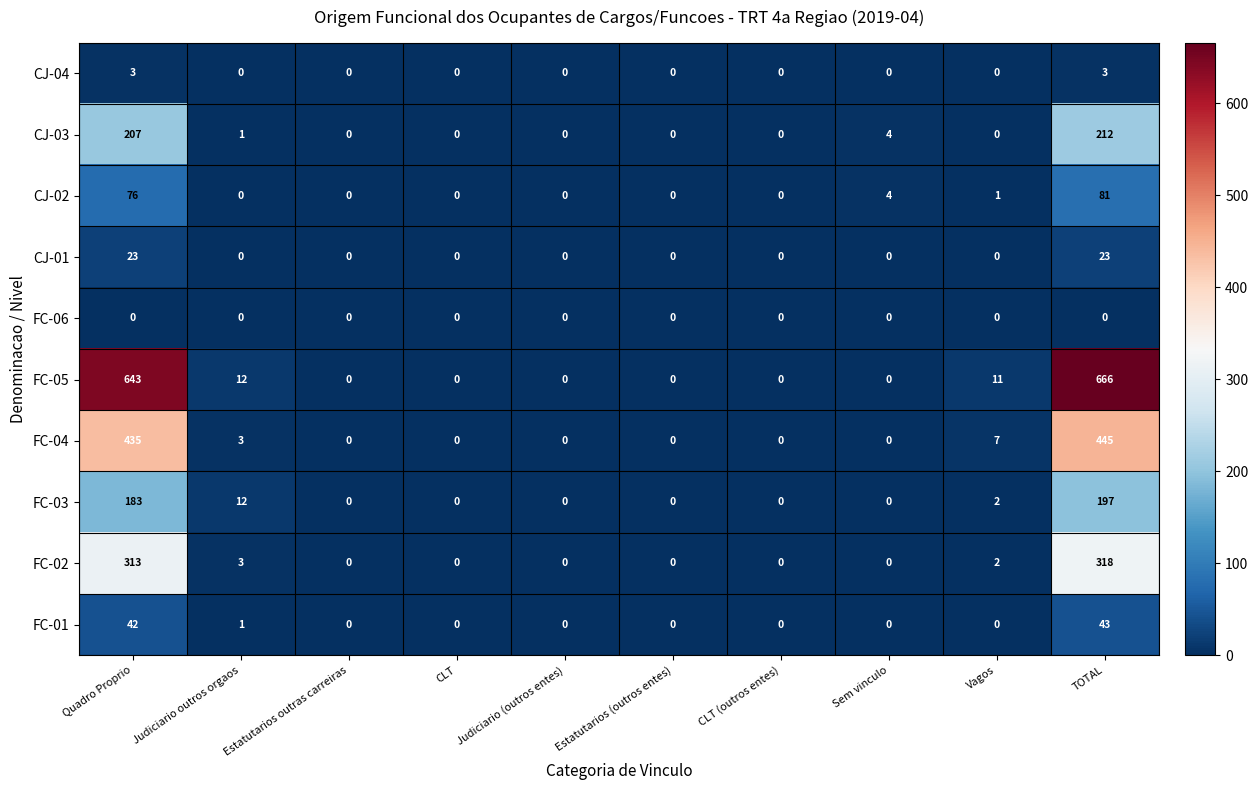

At how many categories does at least one series exceed 561?

2